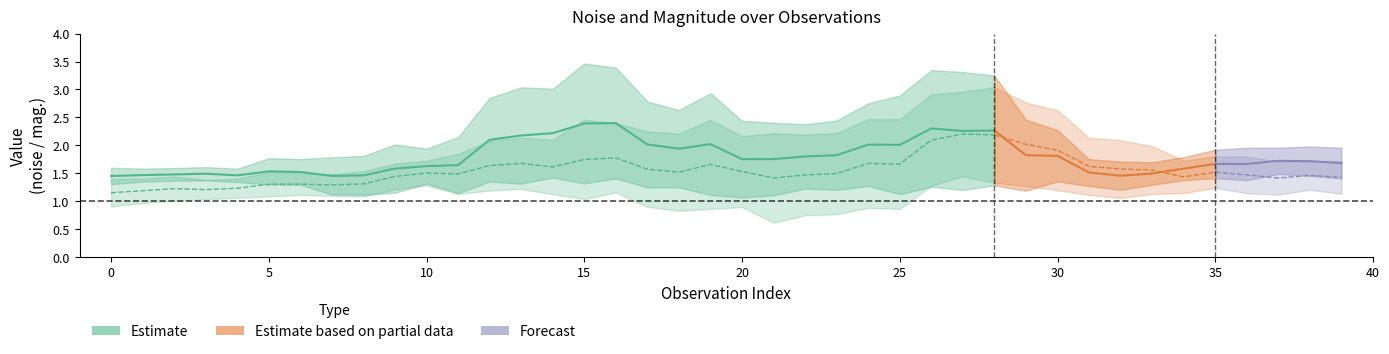

Which series has the widest spread of values?

noise